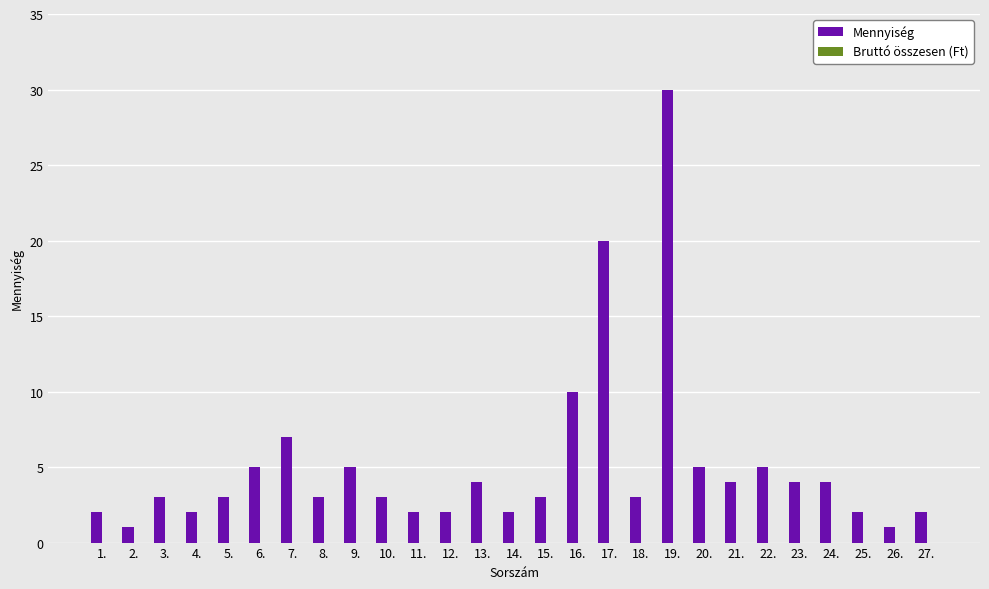

What is the label of the 8th bar from the right?

20.